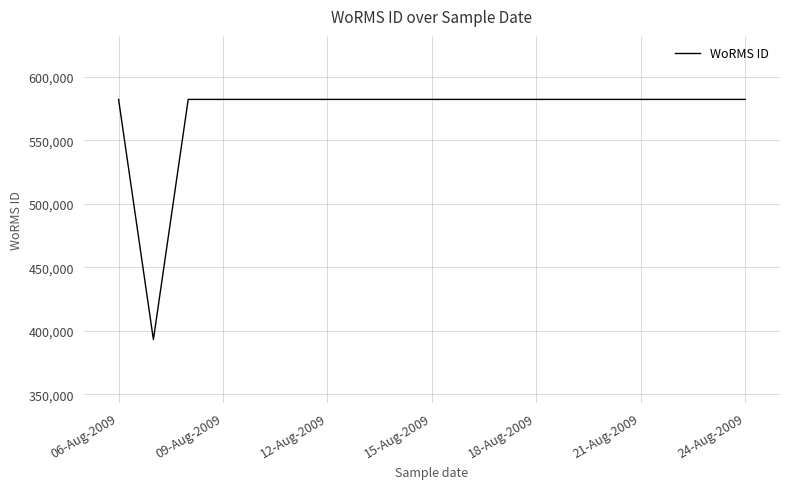

True or false: the data has more than 1 interior local peaks.

False